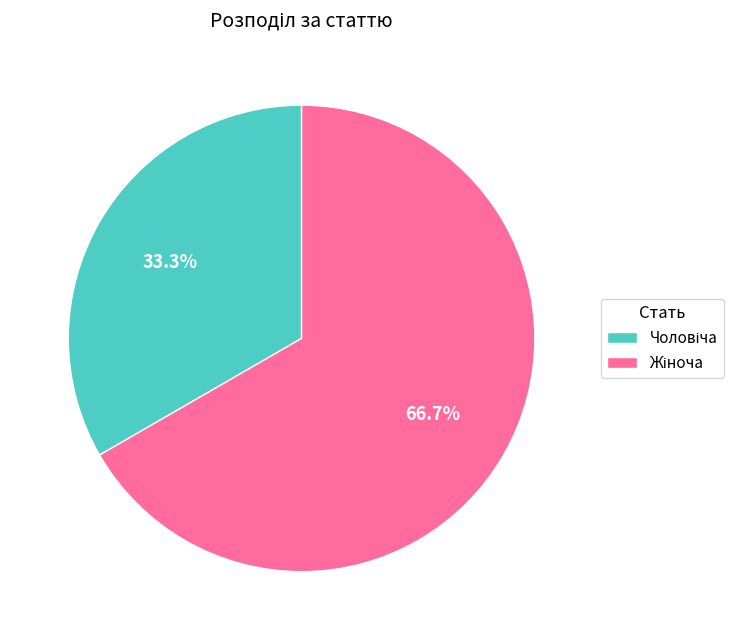

Does any single category account for the majority?

Yes